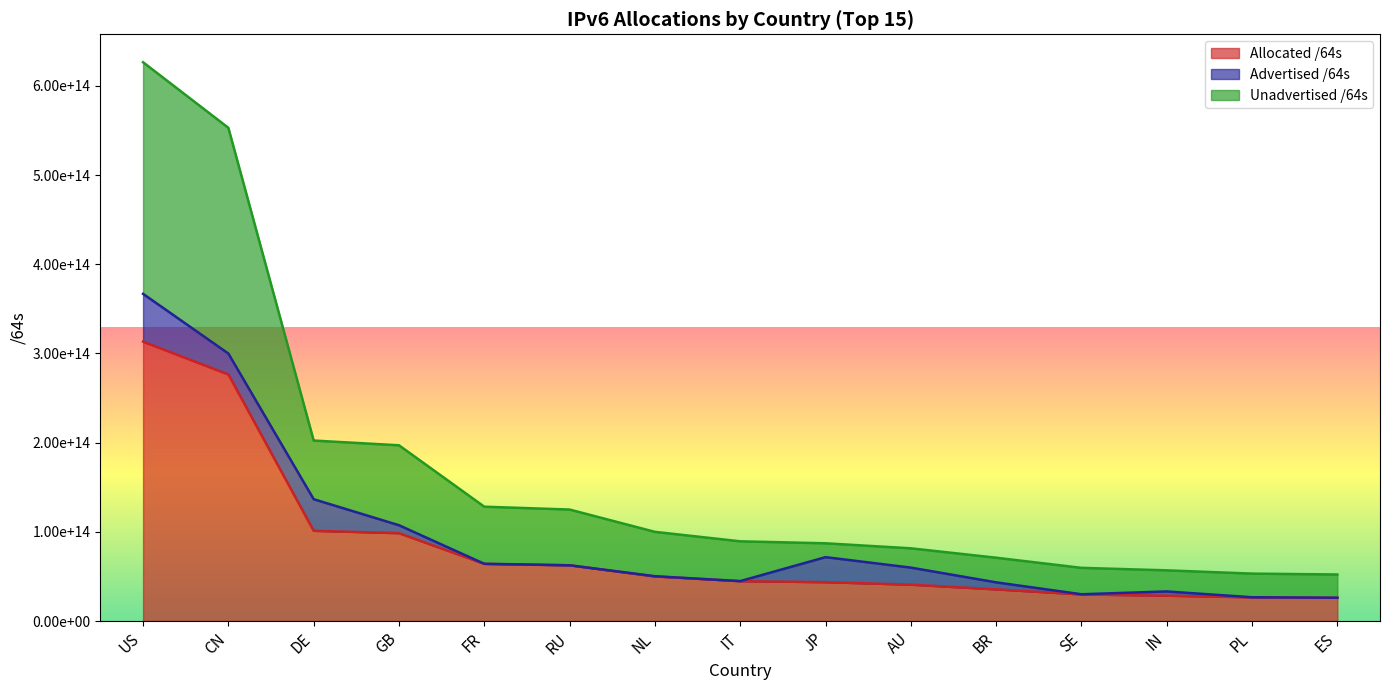

Read the Allocated /64s value at IT, to the nearest 10.

44685110870020